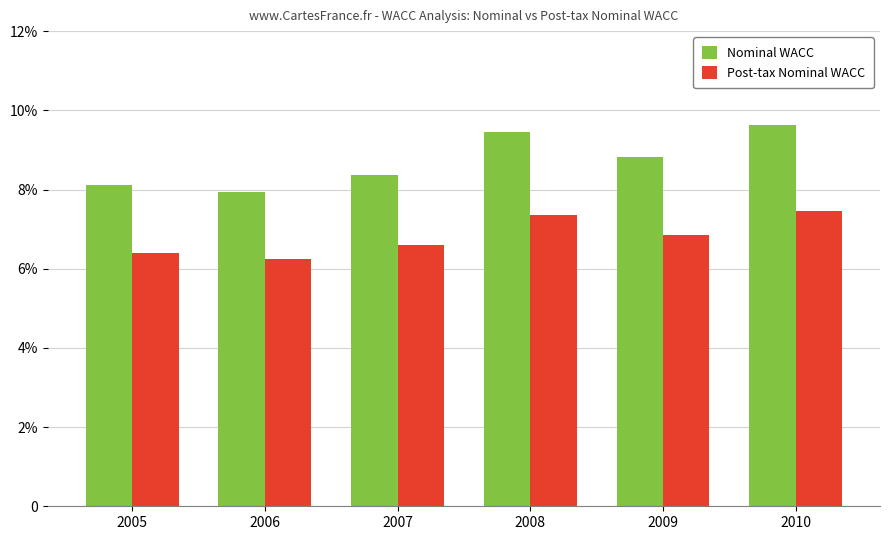

What are all the series names shown in the legend?

Nominal WACC, Post-tax Nominal WACC